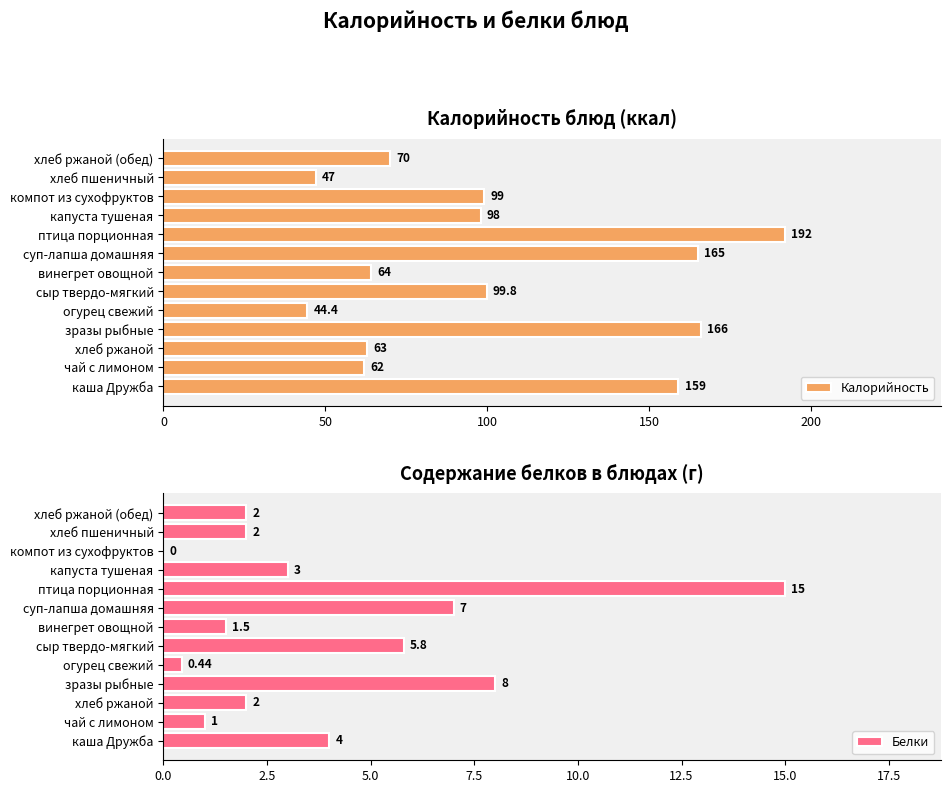

Reading left to right, what are all the values shown in this chart?

Калорийность: 159.0	62.0	63.0	166.0	44.4	99.8	64.0	165.0	192.0	98.0	99.0	47.0	70.0
Белки: 4.0	1.0	2.0	8.0	0.4	5.8	1.5	7.0	15.0	3.0	0.0	2.0	2.0